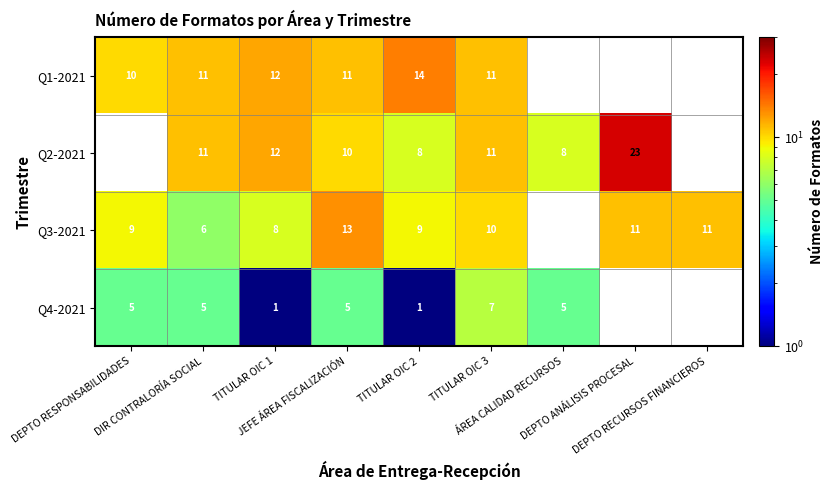

At which category is the sum across all series the highest?

JEFE ÁREA FISCALIZACIÓN